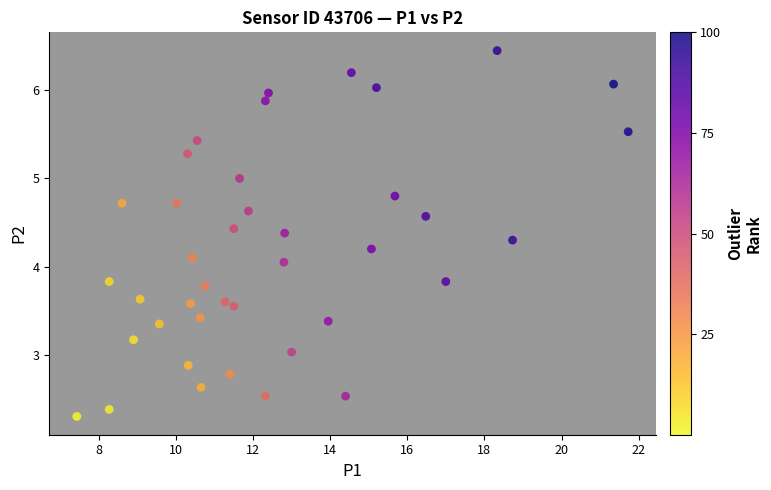

How many data points are displayed?

40